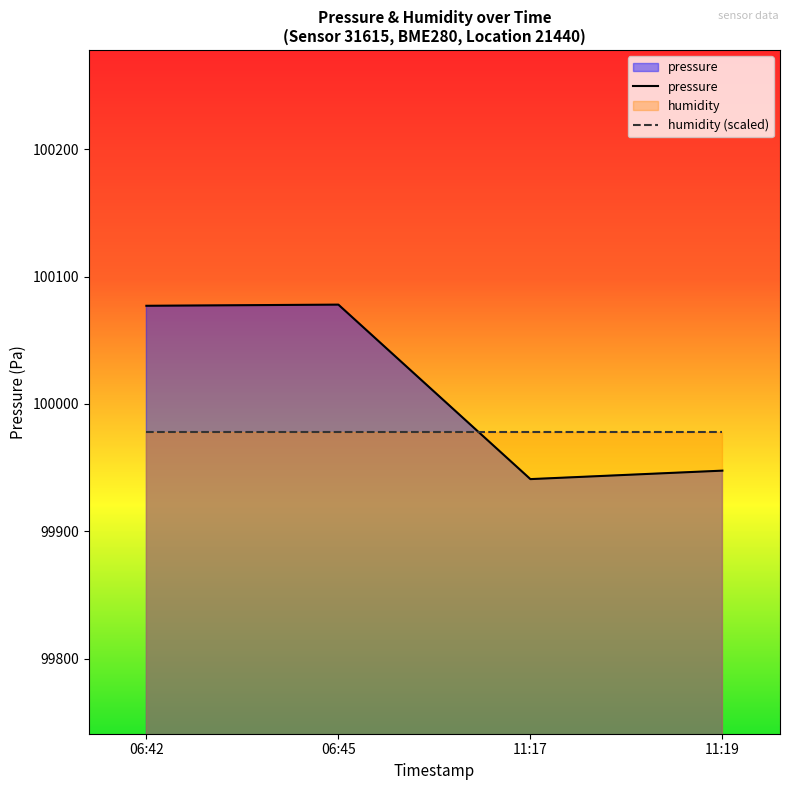

What is the minimum value shown in the chart?

99940.9